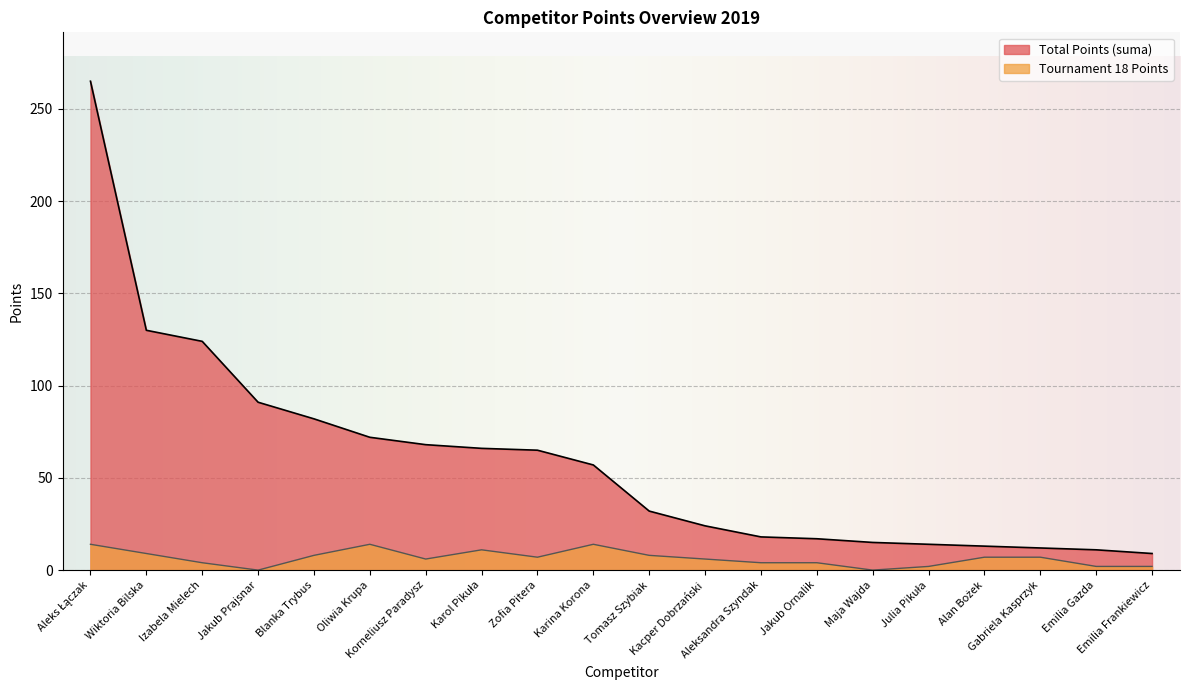

What is the difference between the maximum and minimum values in the Tournament 18 Points series?

14